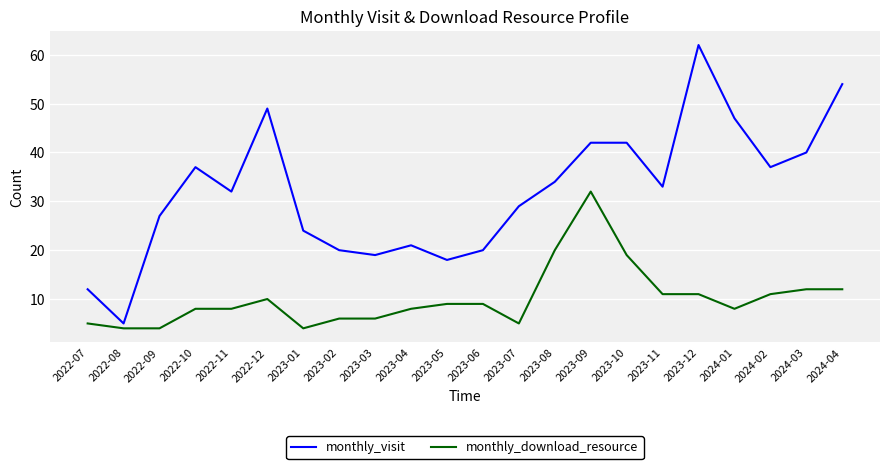

What are all the series names shown in the legend?

monthly_visit, monthly_download_resource